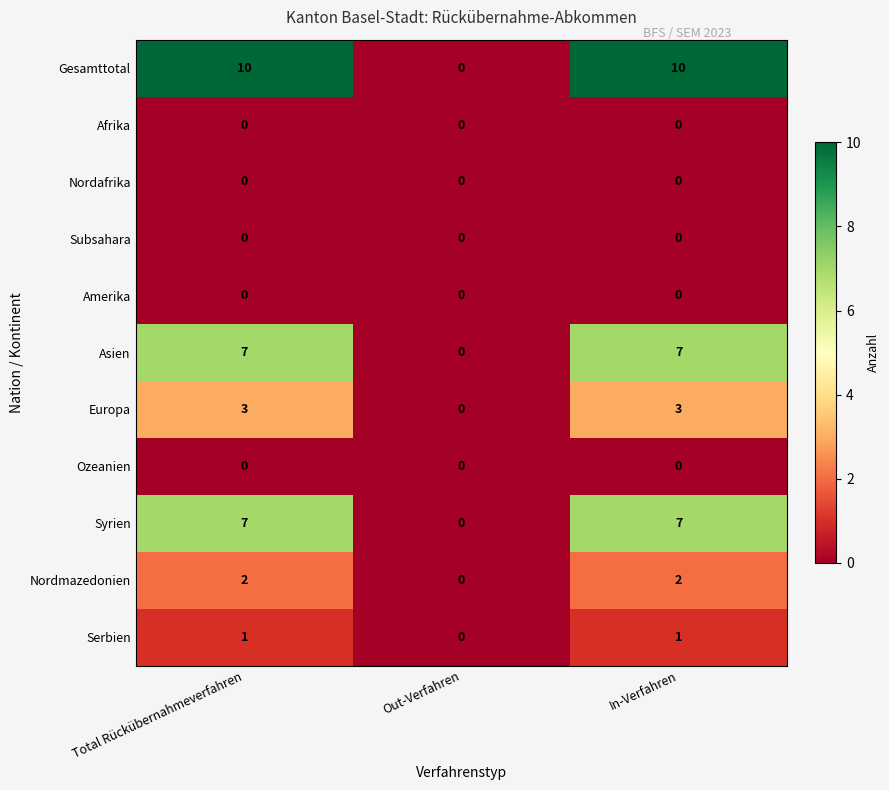

Count the Serbien values in the range 0 to 1.

3